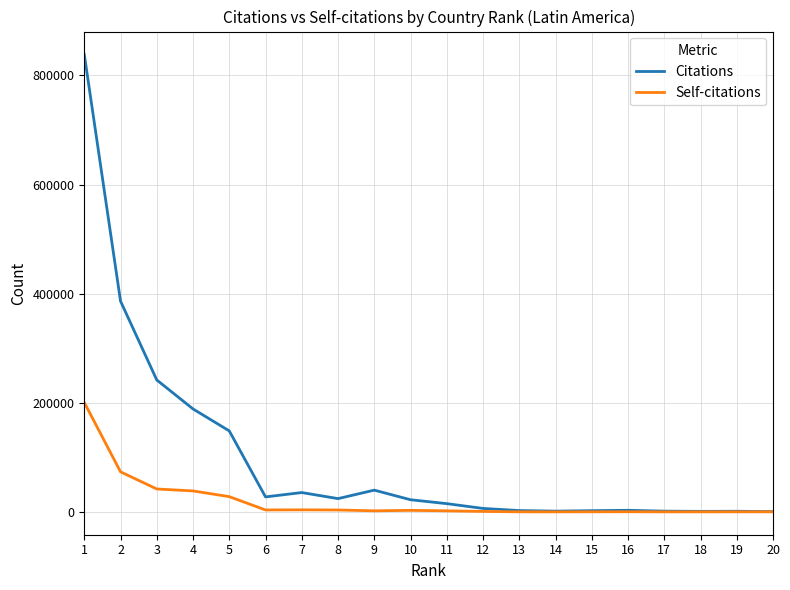

What is the maximum value for Self-citations?

200595